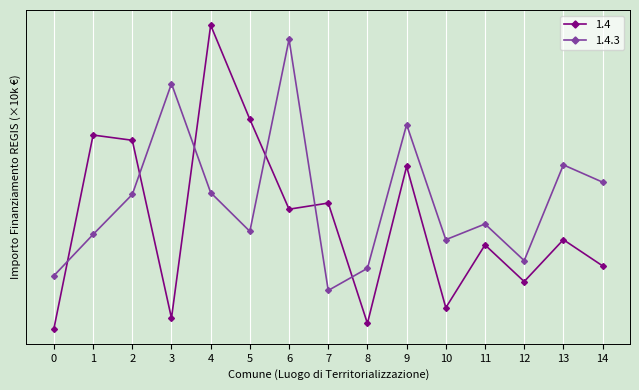

Is this an area chart (filled region under the line)?

No